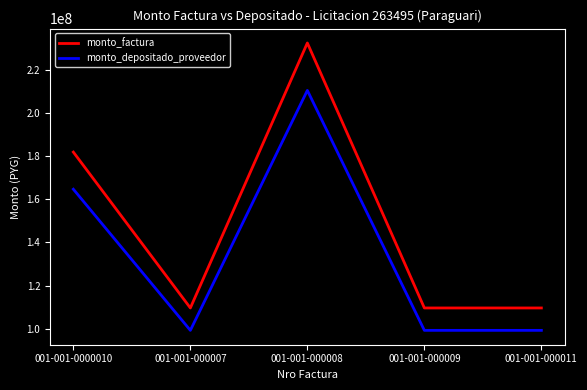

True or false: monto_depositado_proveedor and monto_factura cross at least once.

False